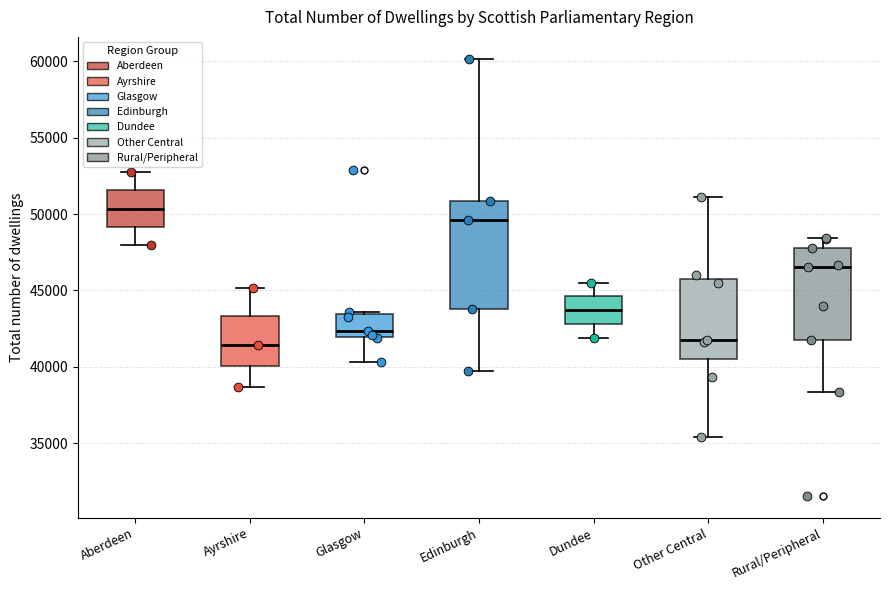

Which box is the tallest, from its lower edge to its upper edge?

Edinburgh